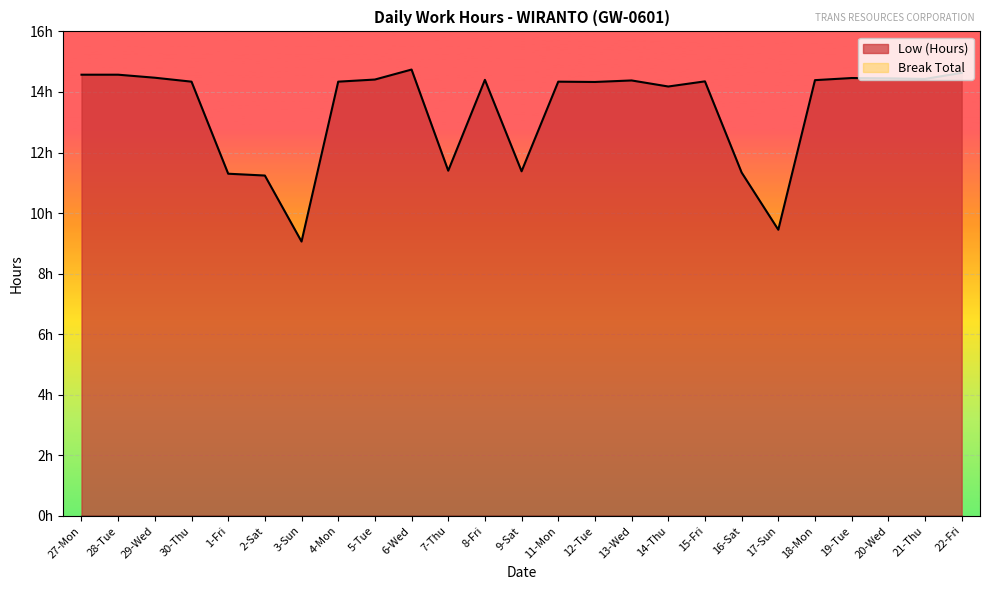

At which category does the data reach its first local valley?

3-Sun